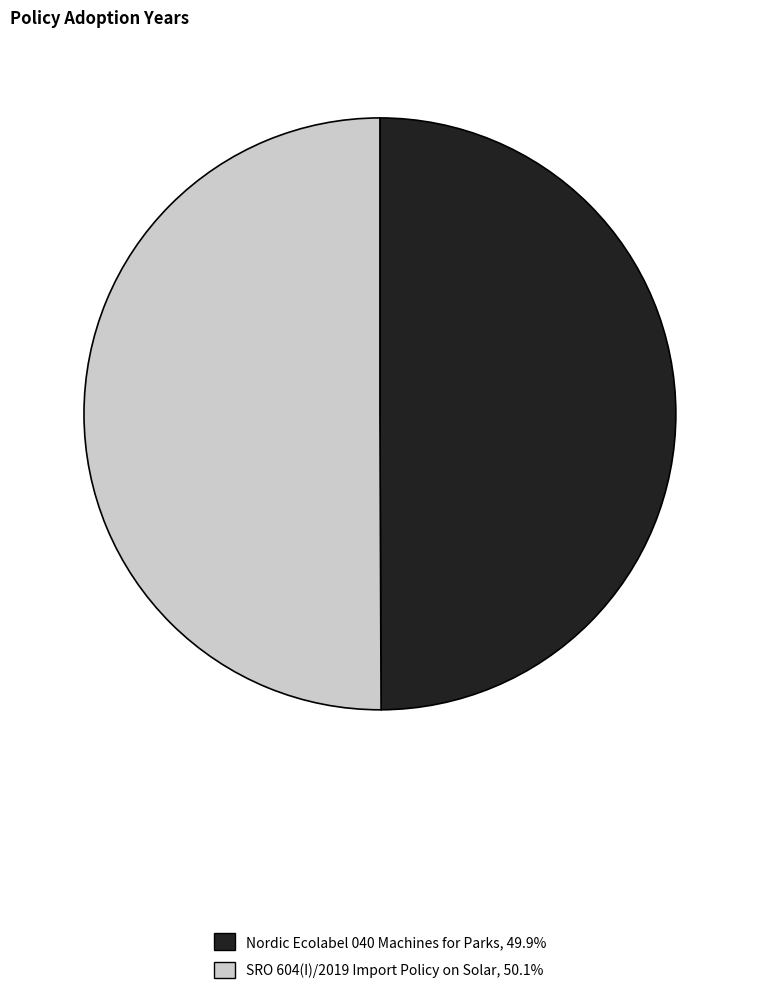

True or false: SRO 604(I)/2019 Import Policy on Solar accounts for 59% of the total.

False